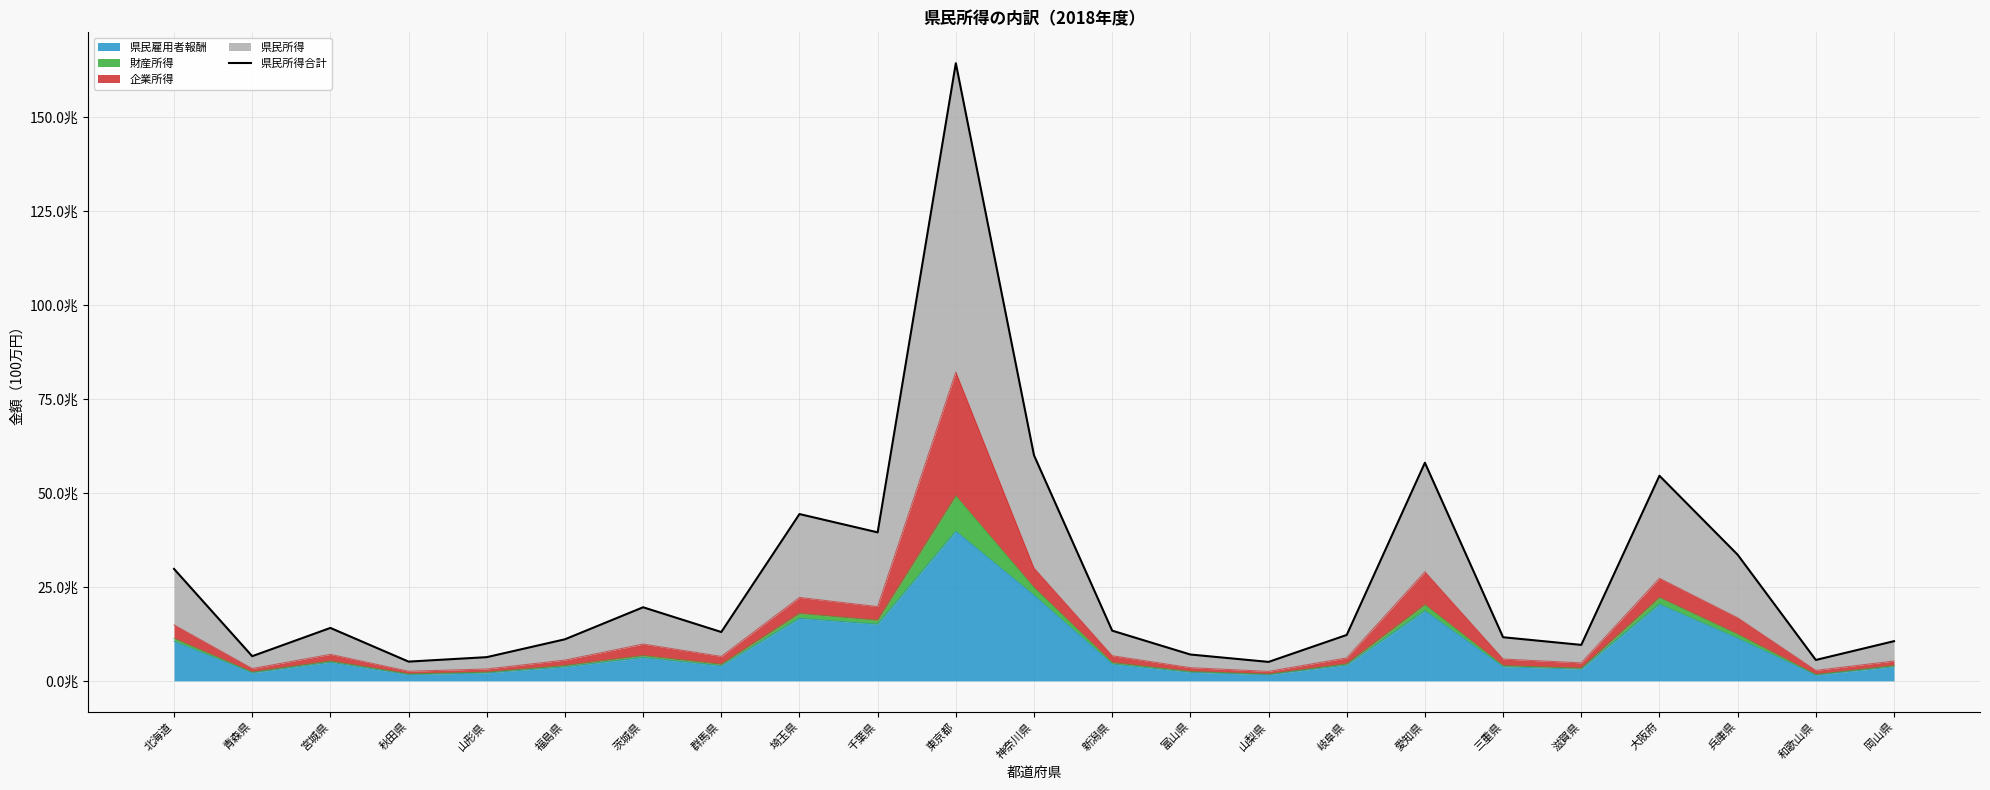

How many points are lower than both their immediate neighbors (excluding endpoints)?

7